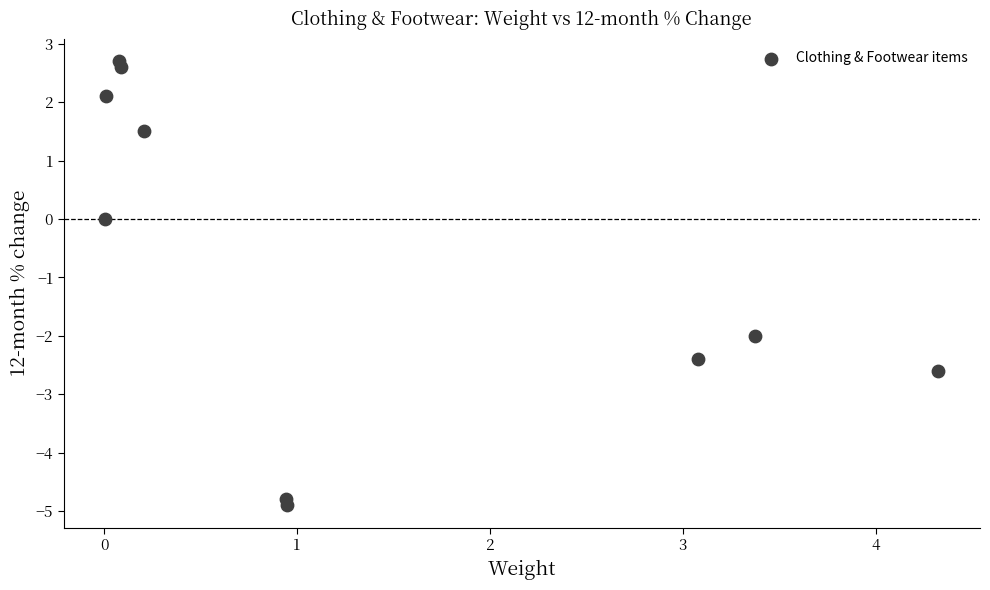

What is the range of Y values (max minus min)?

7.6